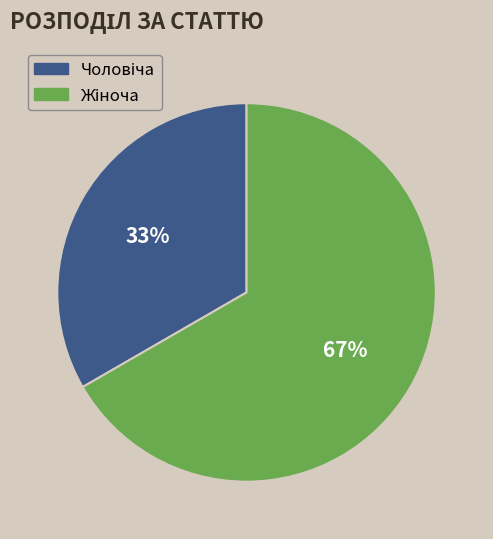

To the nearest percent, what is the average slice percentage?

50%